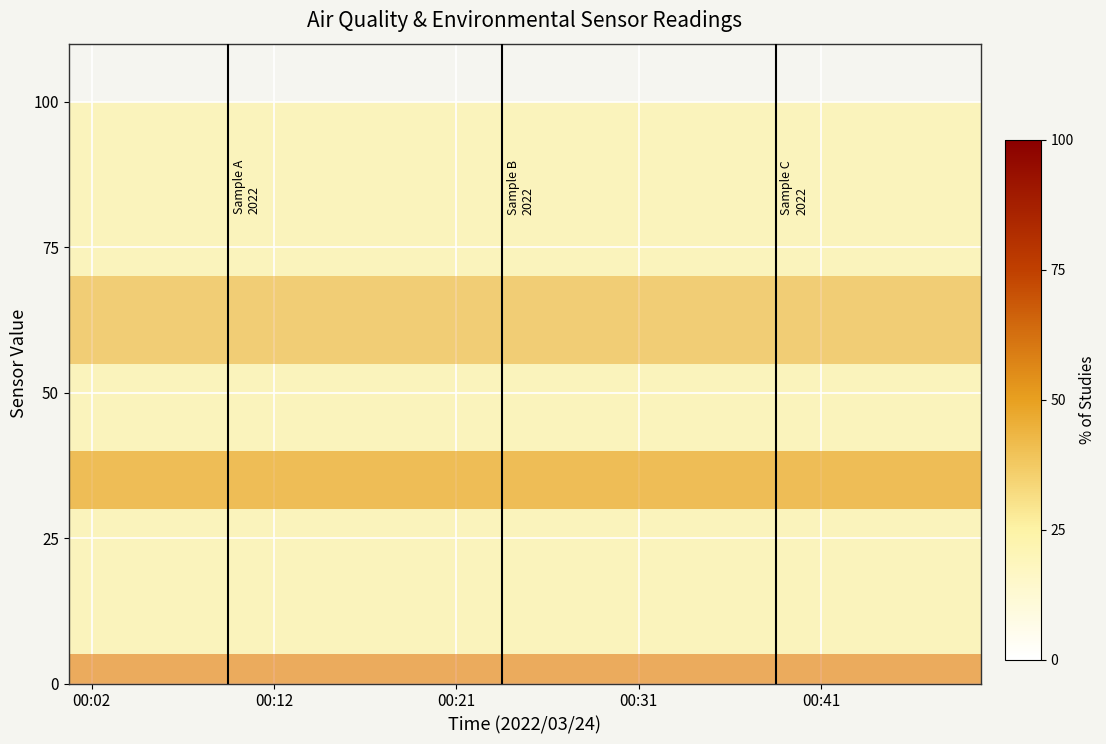

What is the total value across all series at 00:02?

195.2